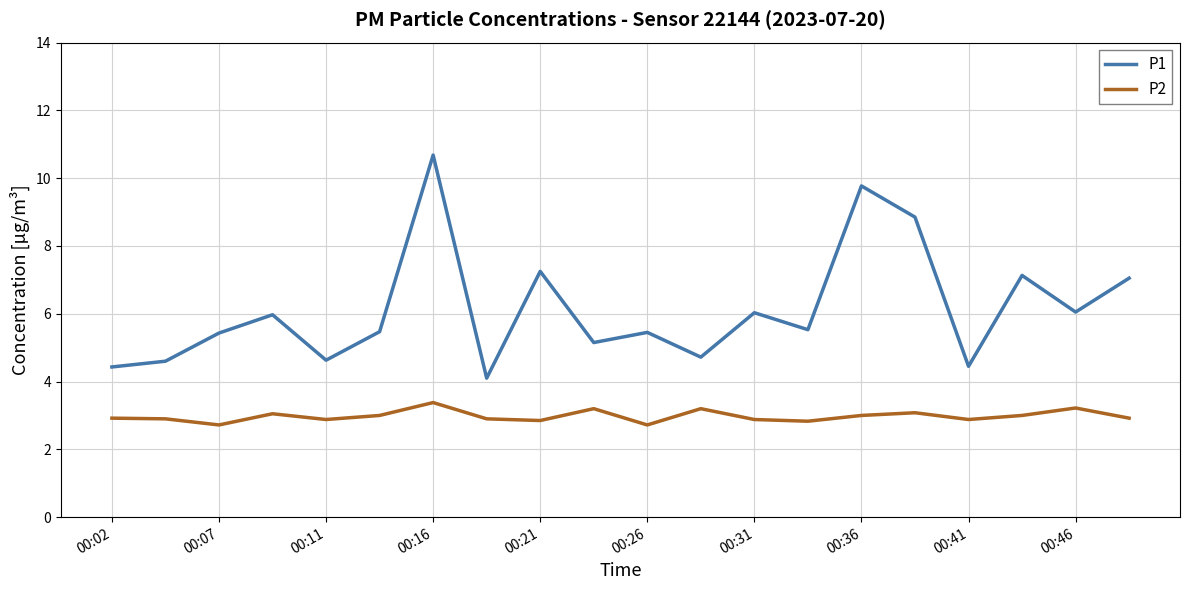

True or false: P2 and P1 intersect in this chart.

False